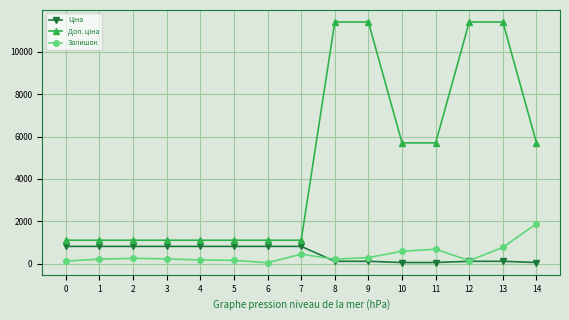

Count the number of categories in the chart.

15